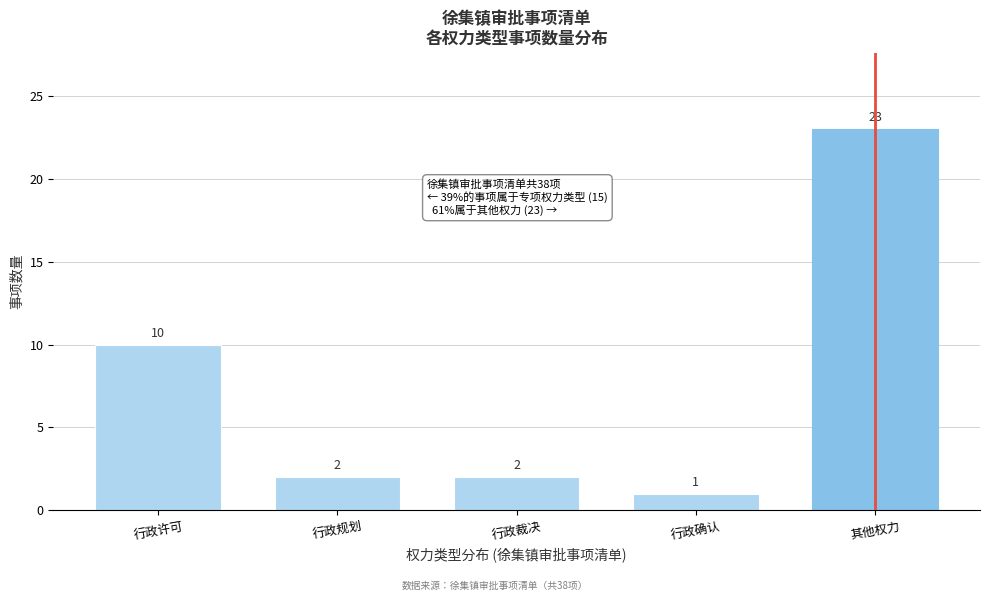

Reading right to left, list all the values displayed in this chart.

其他权力=23	行政确认=1	行政裁决=2	行政规划=2	行政许可=10